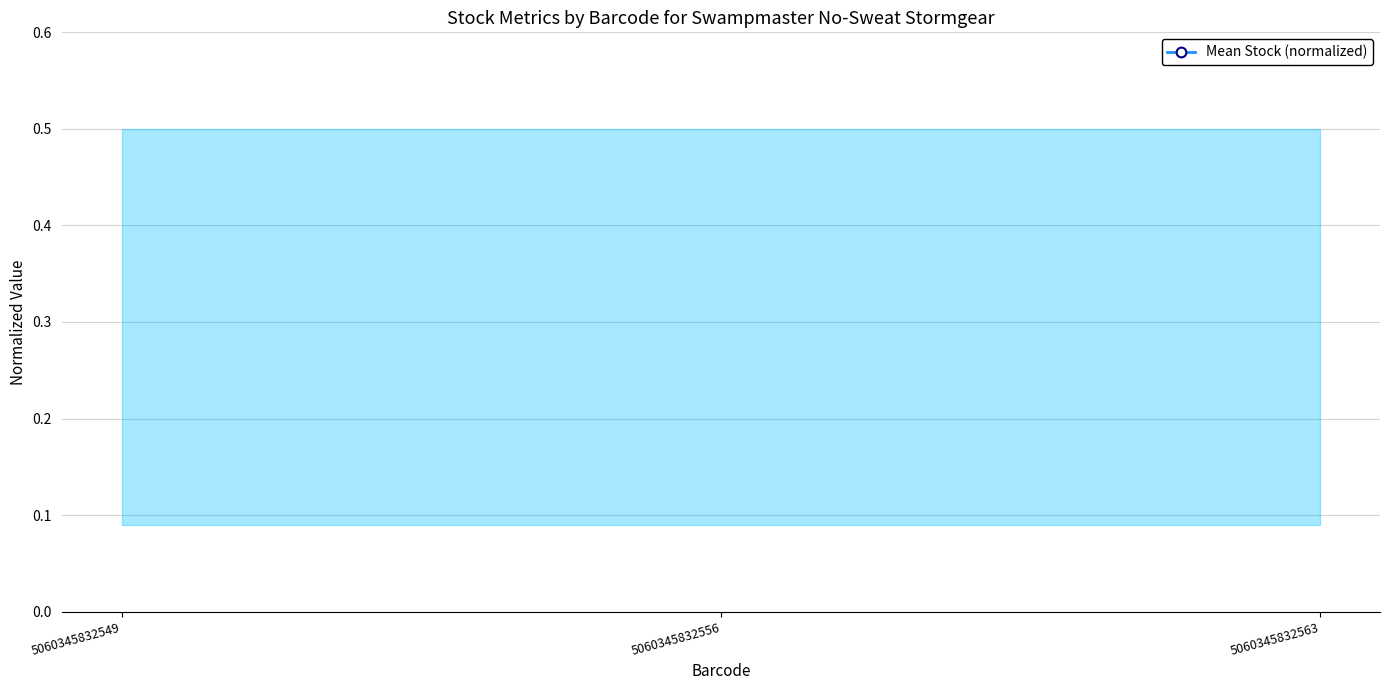

What is the difference between the maximum and minimum values?

0.2